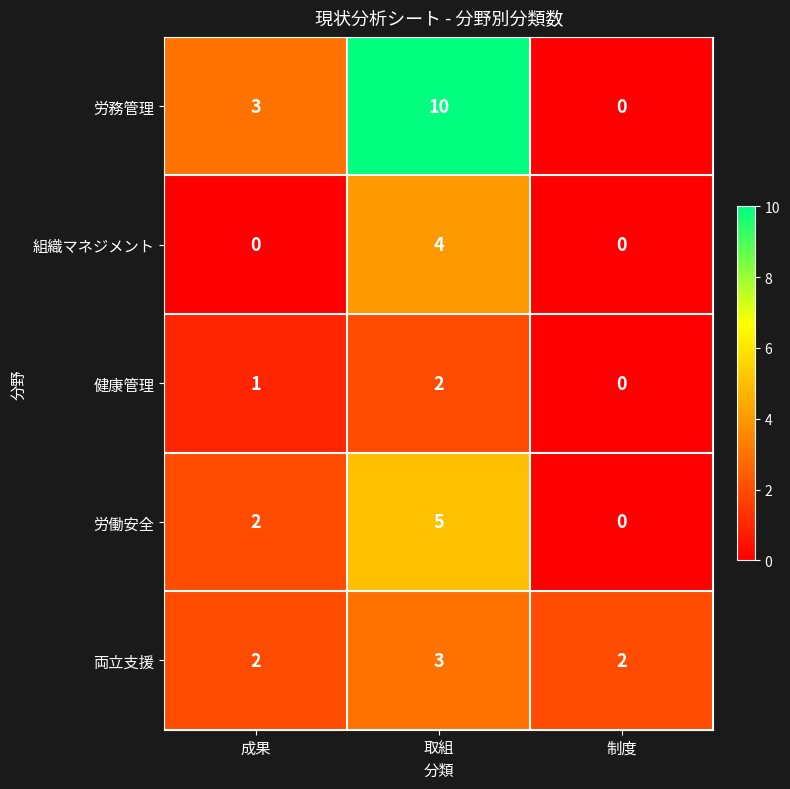

The value of 健康管理 at 成果 is 2. True or false?

False